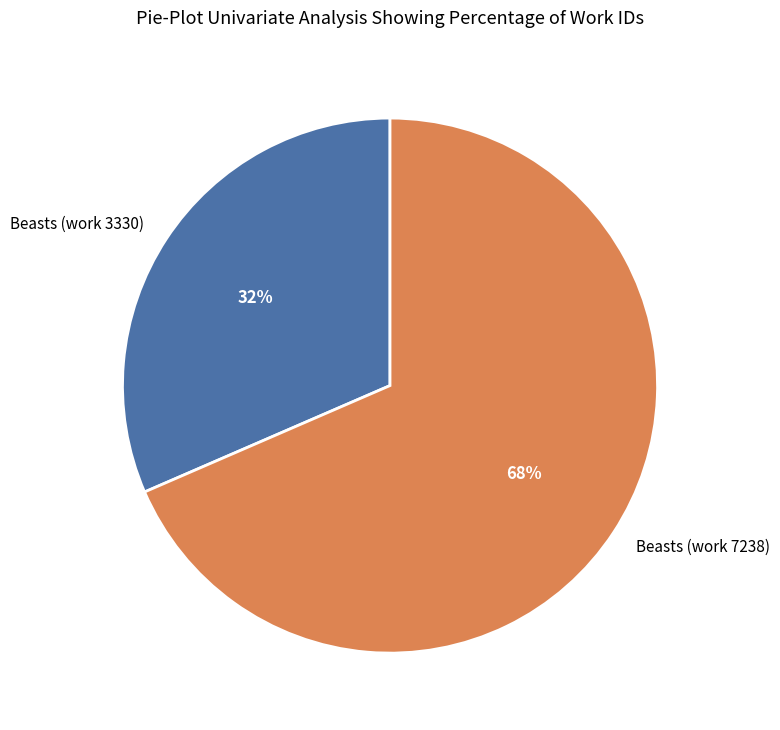

Do Beasts (work 3330) and Beasts (work 7238) together represent more than half of the pie?

Yes